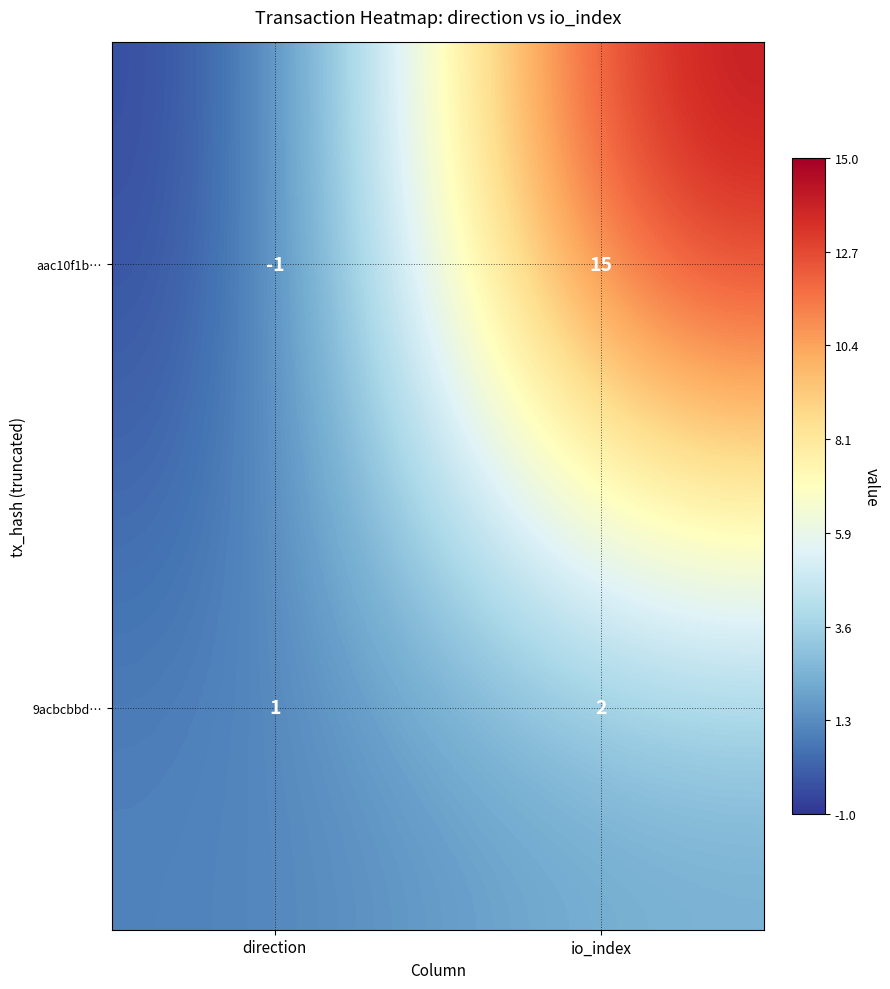

Where is aac10f1b… nearest to the value 7?

direction